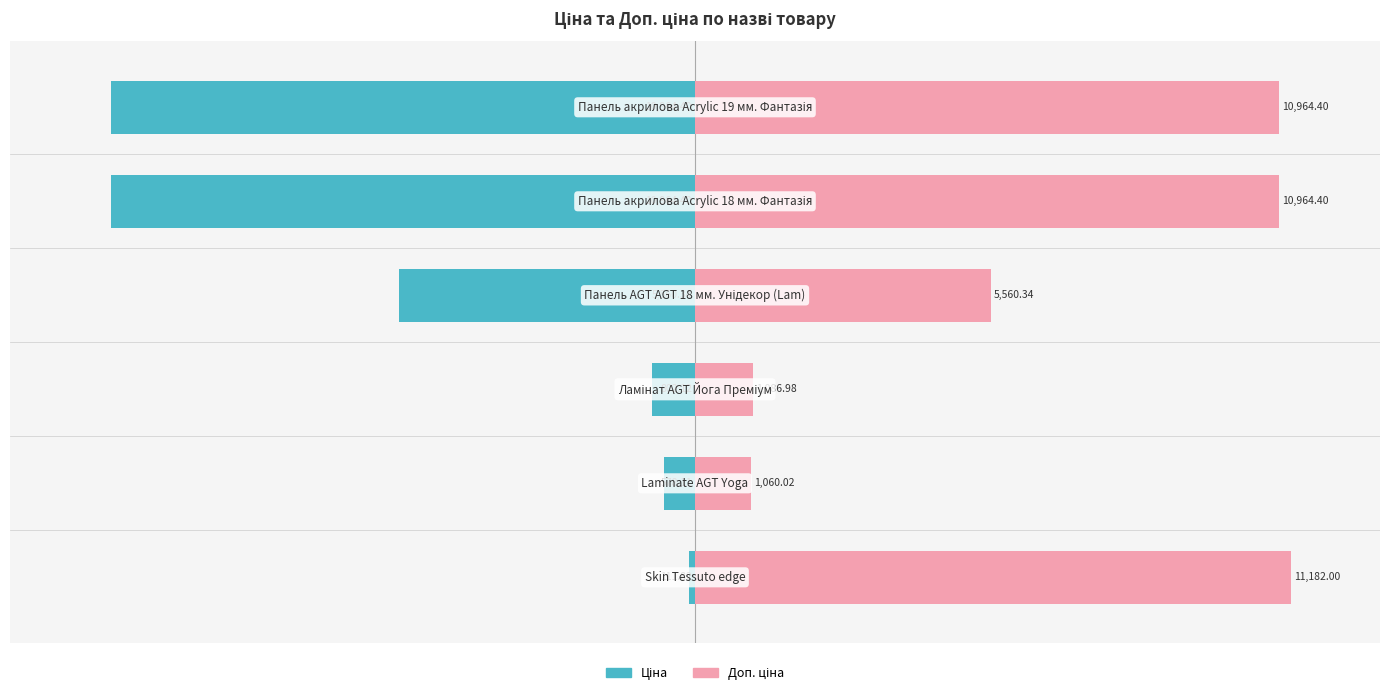

How many bars are there in each group?

2